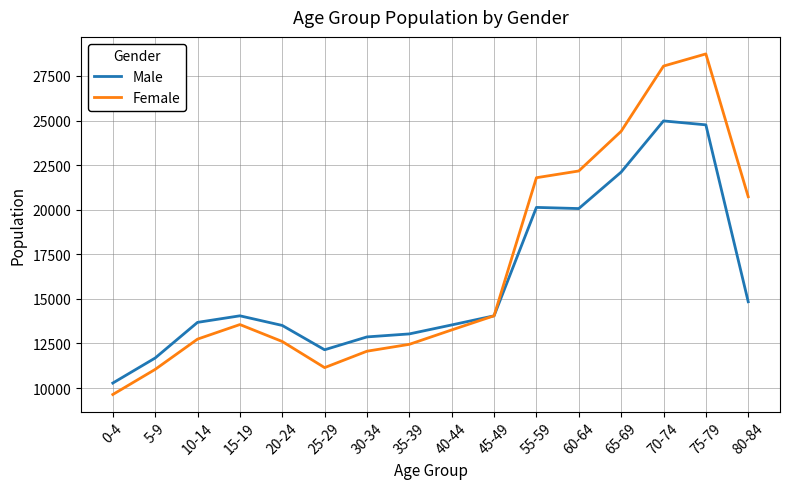

List the series in order of their peak value, lowest first.

Male, Female